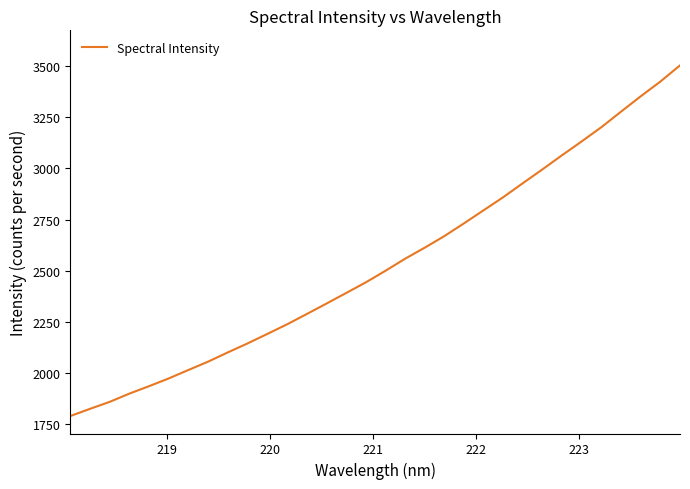

Reading left to right, list all the values displayed in this chart.

1791.5	1826.6	1860.7	1901.0	1937.3	1975.1	2016.4	2057.0	2102.1	2145.7	2191.8	2238.6	2288.7	2339.7	2391.3	2443.2	2499.7	2558.6	2612.7	2669.2	2731.5	2795.6	2859.4	2927.9	2995.6	3064.7	3132.2	3201.5	3277.3	3352.0	3423.9	3502.9